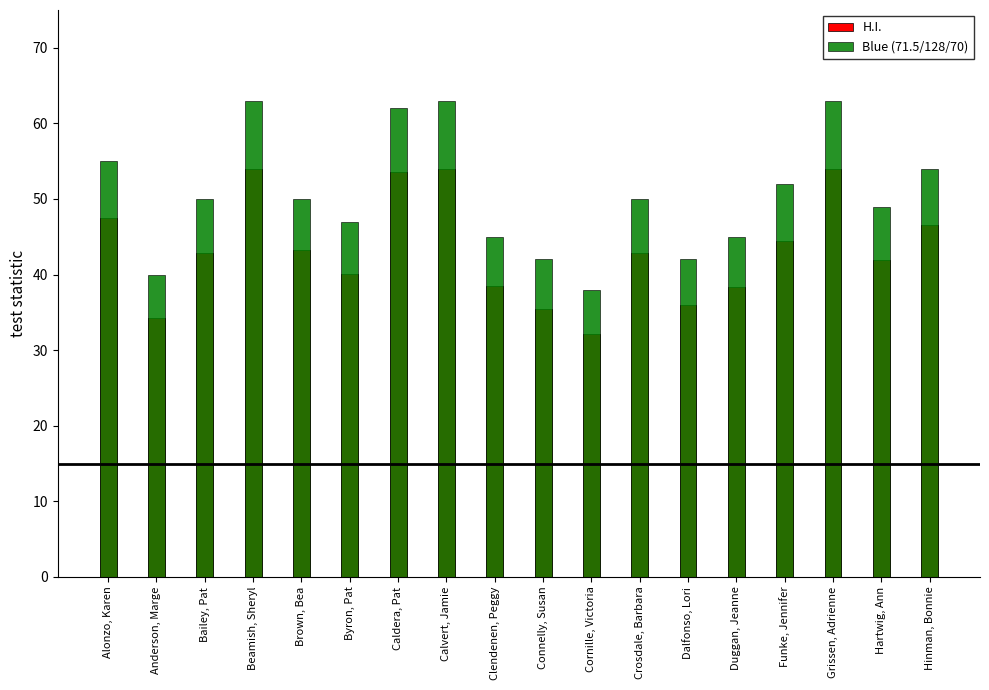

At which label does H.I. reach its minimum?

Cornille, Victoria